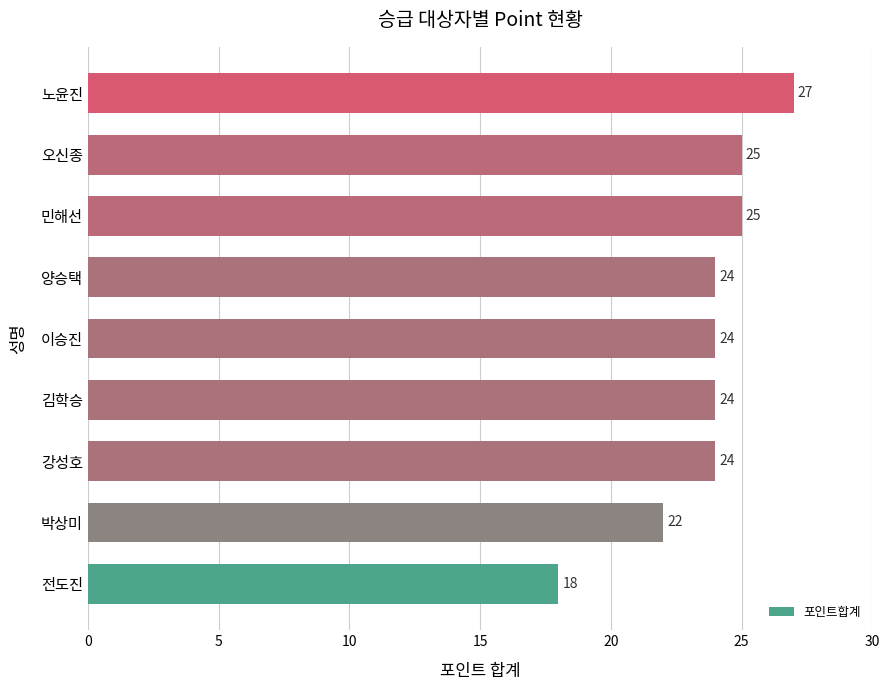

Reading bottom to top, extract all data points from this chart.

18	22	24	24	24	24	25	25	27